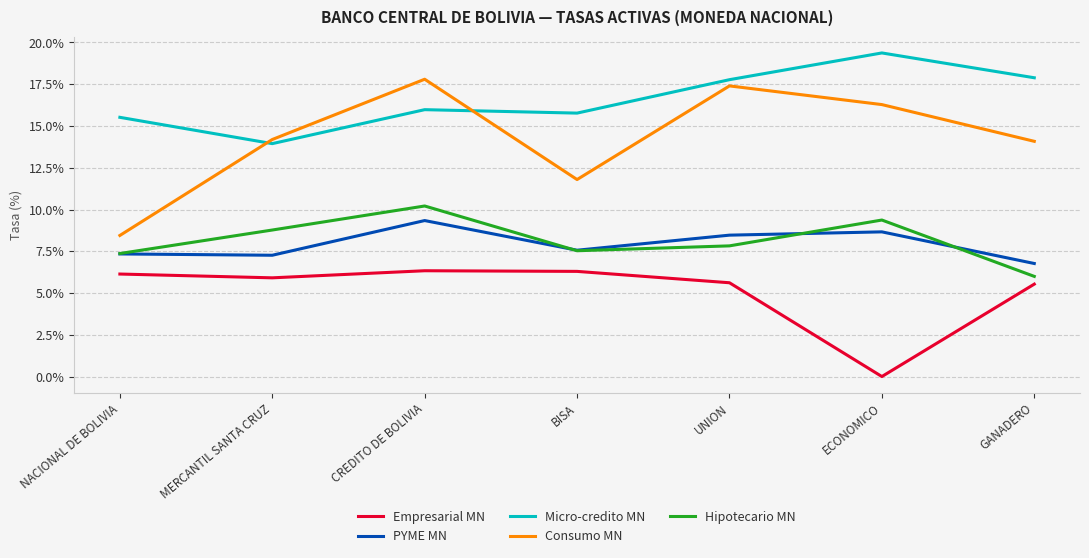

The PYME MN series shows 7.3 at NACIONAL DE BOLIVIA. True or false?

True